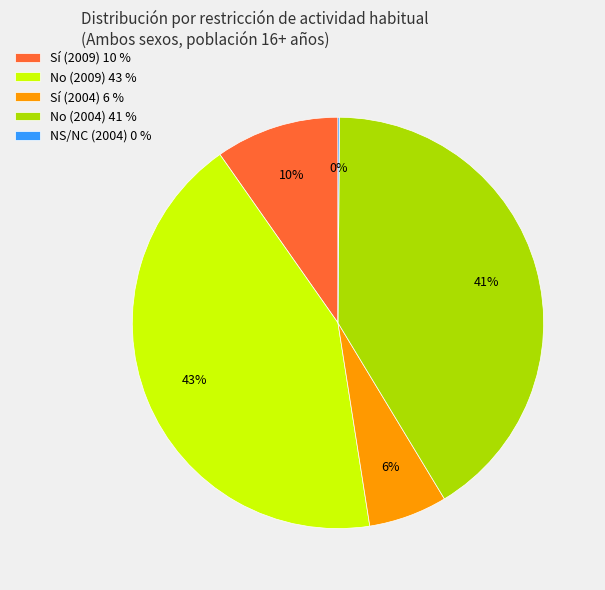

To the nearest percent, what is the average slice percentage?

20%